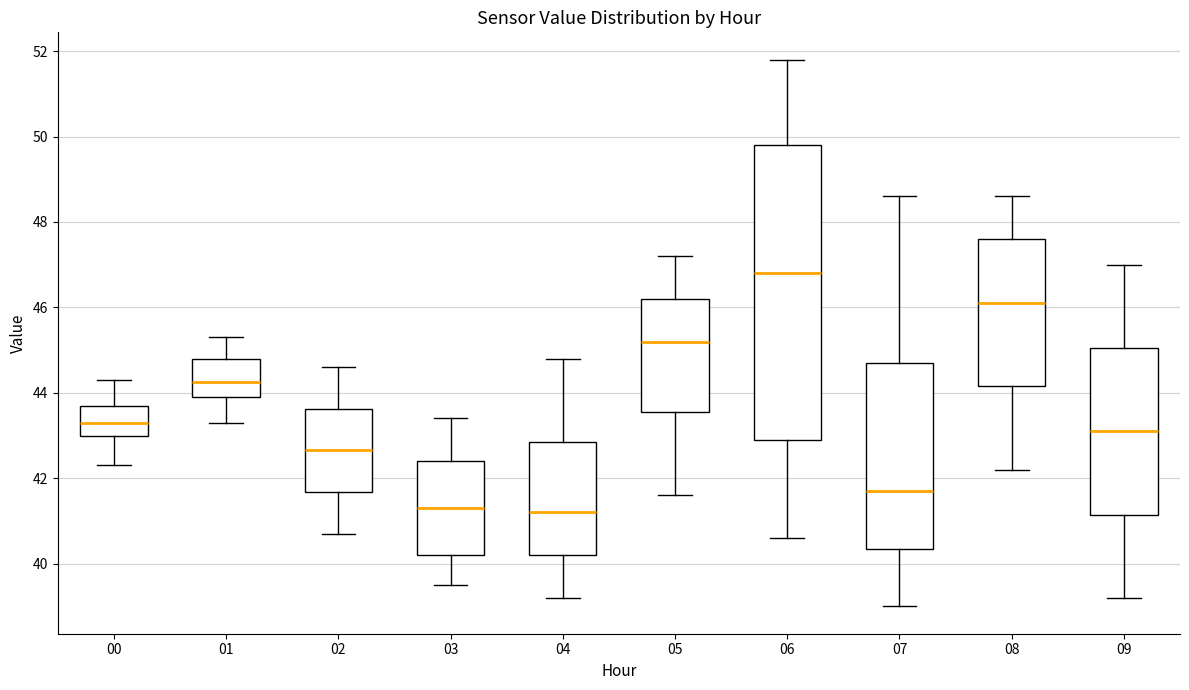

Reading left to right, read every box against the y-axis: the position of its median line, the range the box covers, and the ends of its whiskers. The values are not printed on the chart, so give them approximately, as read against the axis.

00: median 43.4, box 43.0 to 43.8, whiskers 42.4 to 44.4
01: median 44.2, box 44.0 to 44.8, whiskers 43.4 to 45.4
02: median 42.6, box 41.6 to 43.6, whiskers 40.8 to 44.6
03: median 41.4, box 40.2 to 42.4, whiskers 39.6 to 43.4
04: median 41.2, box 40.2 to 42.8, whiskers 39.2 to 44.8
05: median 45.2, box 43.6 to 46.2, whiskers 41.6 to 47.2
06: median 46.8, box 43.0 to 49.8, whiskers 40.6 to 51.8
07: median 41.8, box 40.4 to 44.8, whiskers 39.0 to 48.6
08: median 46.2, box 44.2 to 47.6, whiskers 42.2 to 48.6
09: median 43.2, box 41.2 to 45.0, whiskers 39.2 to 47.0